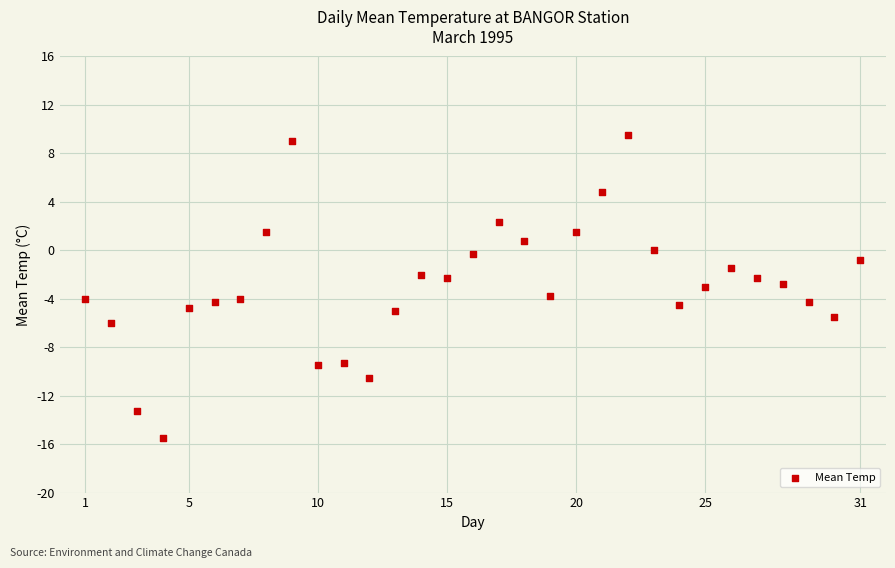

What is the range of Y values (max minus min)?

25.0